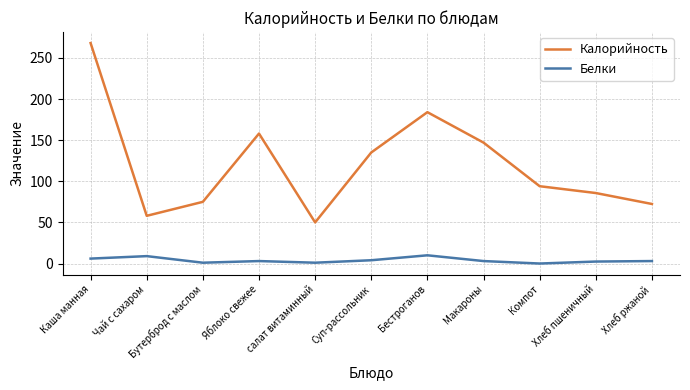

Is it true that Калорийность equals 72.4 at Хлеб ржаной?

True